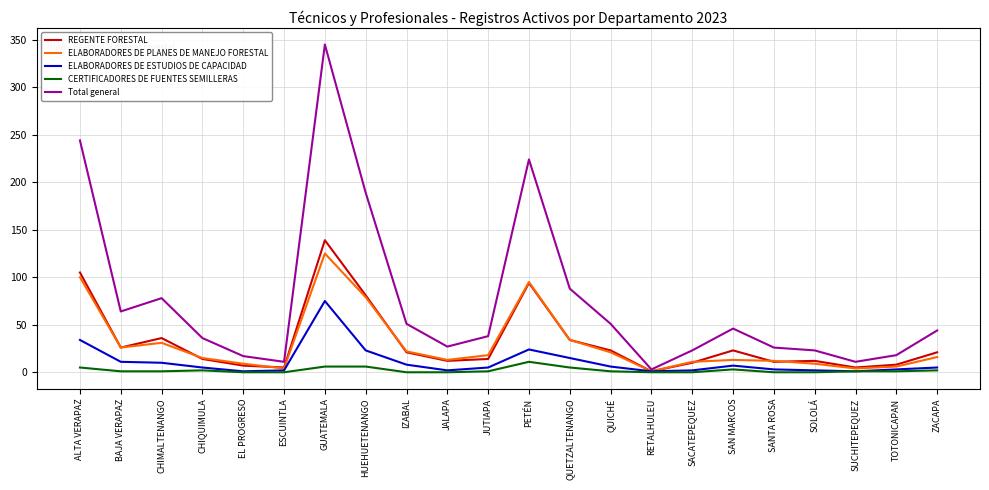

Which series has the largest range (max minus min)?

Total general